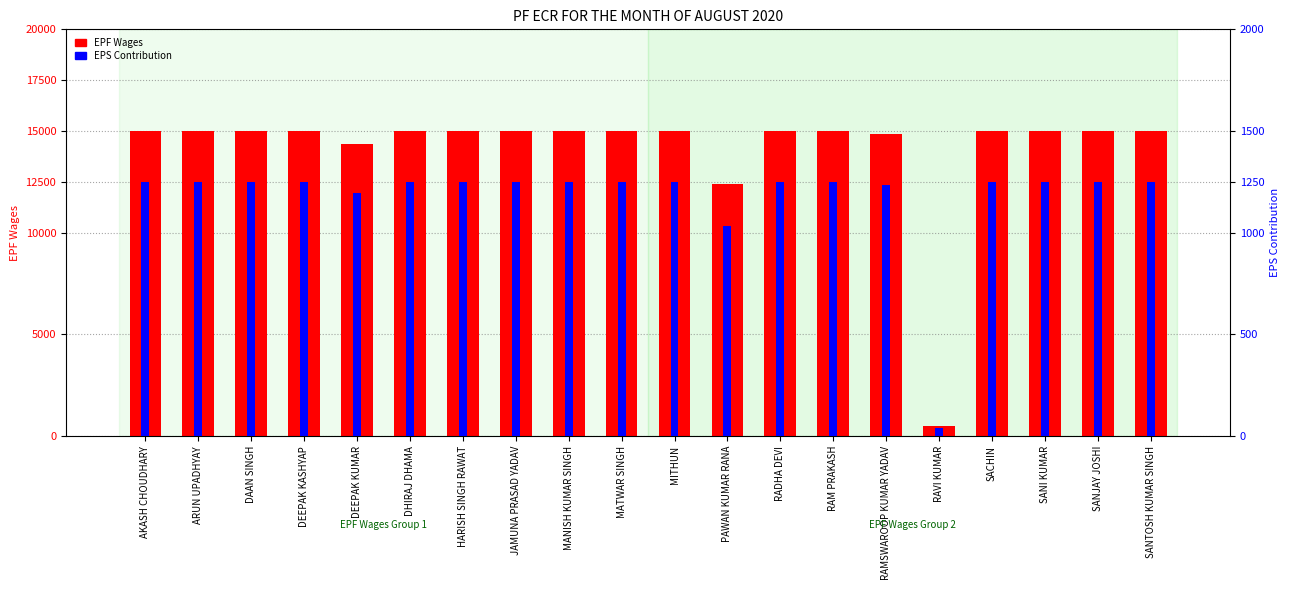

Is it true that EPS Contribution equals 1250 at DHIRAJ DHAMA?

True